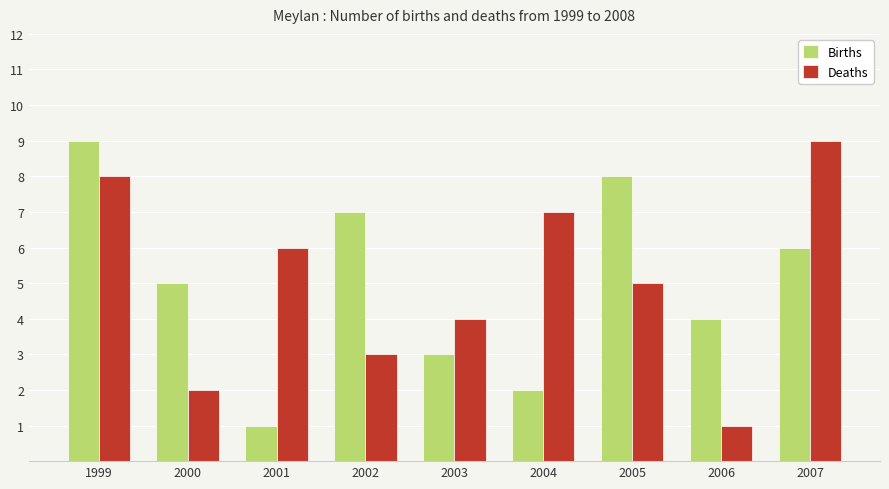

Reading left to right, what are all the values shown in this chart?

Births: 9	5	1	7	3	2	8	4	6
Deaths: 8	2	6	3	4	7	5	1	9